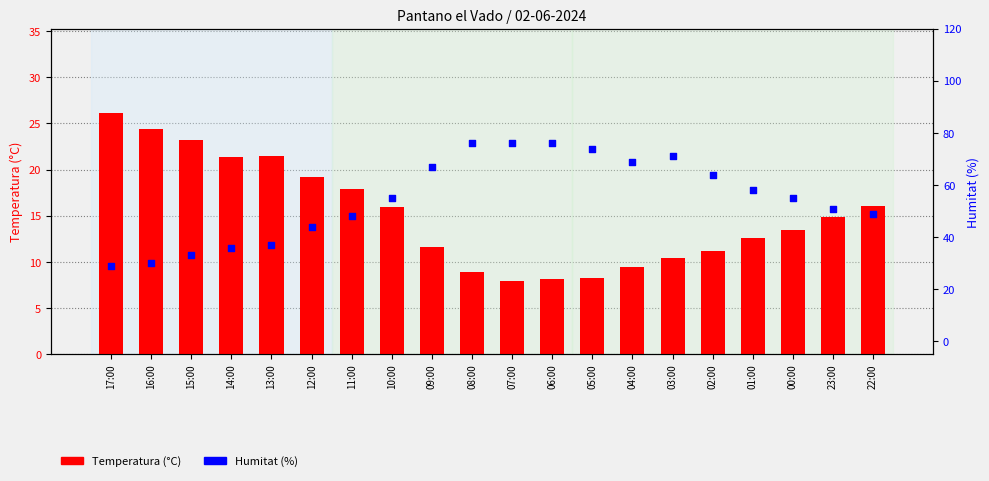

Is the value of Humitat (%) at 07:00 greater than the value of Temperatura (ºC) at 15:00?

Yes